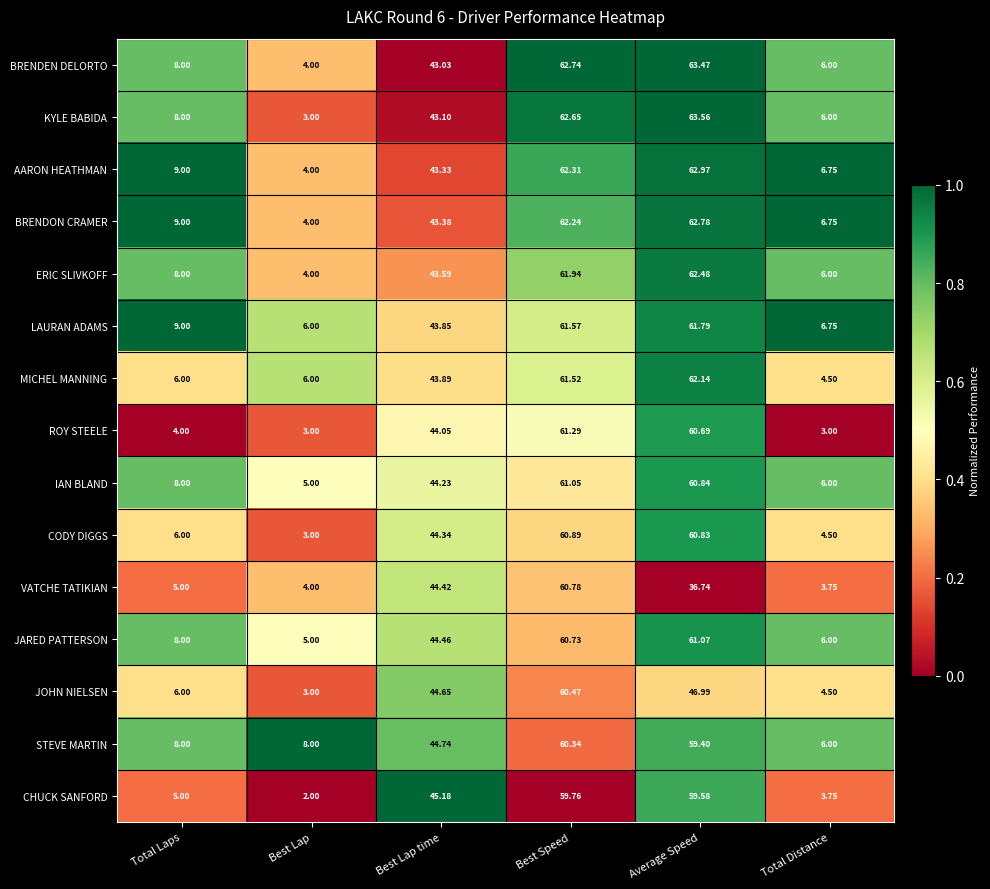

List the labels in order of ERIC SLIVKOFF value, largest first.

Average Speed, Best Speed, Best Lap time, Total Laps, Total Distance, Best Lap